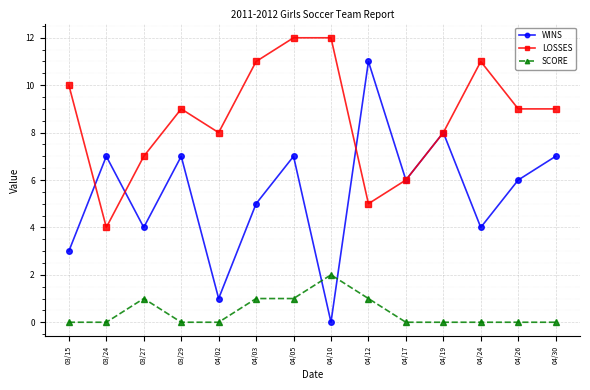

List the series in order of their overall mean, highest first.

LOSSES, WINS, SCORE